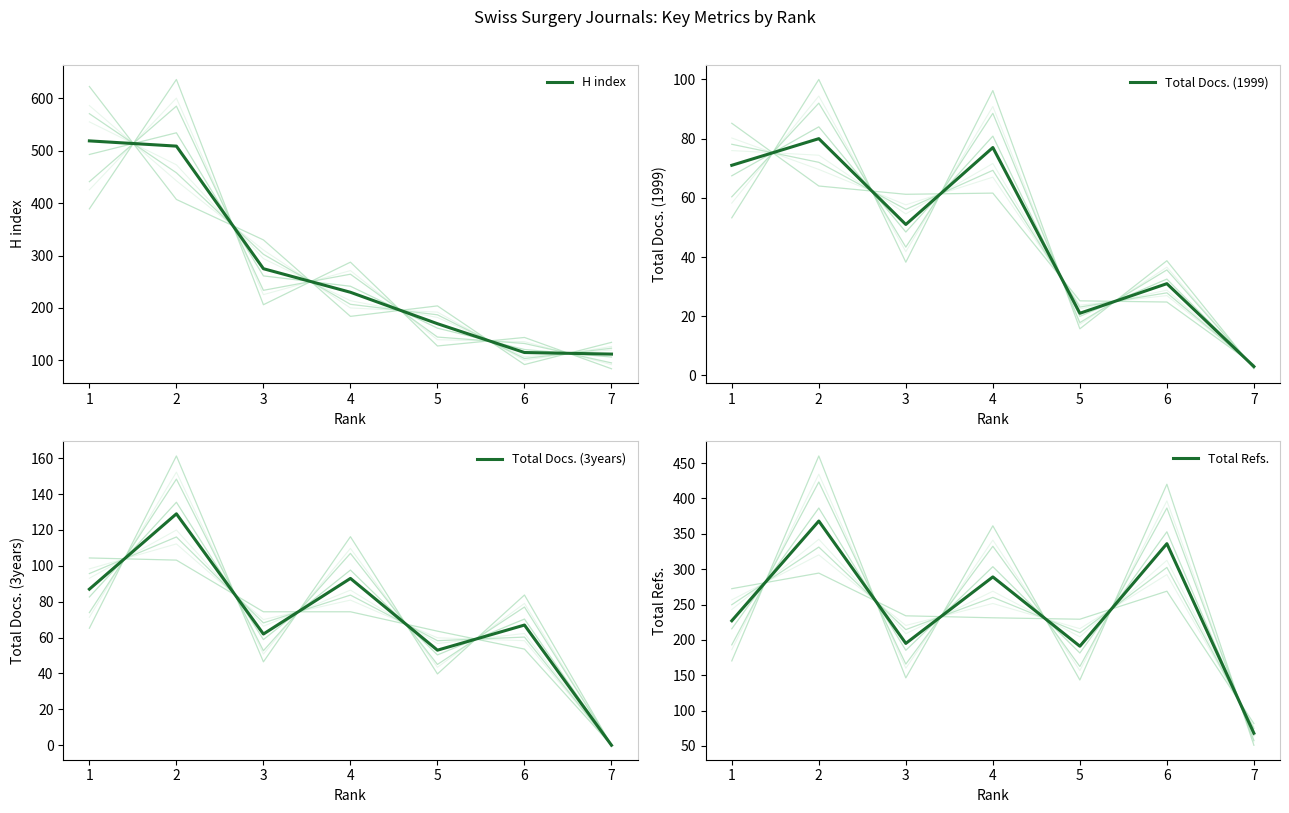

List the series in order of their peak value, lowest first.

Total Docs. (1999), Total Docs. (3years), Total Refs., H index